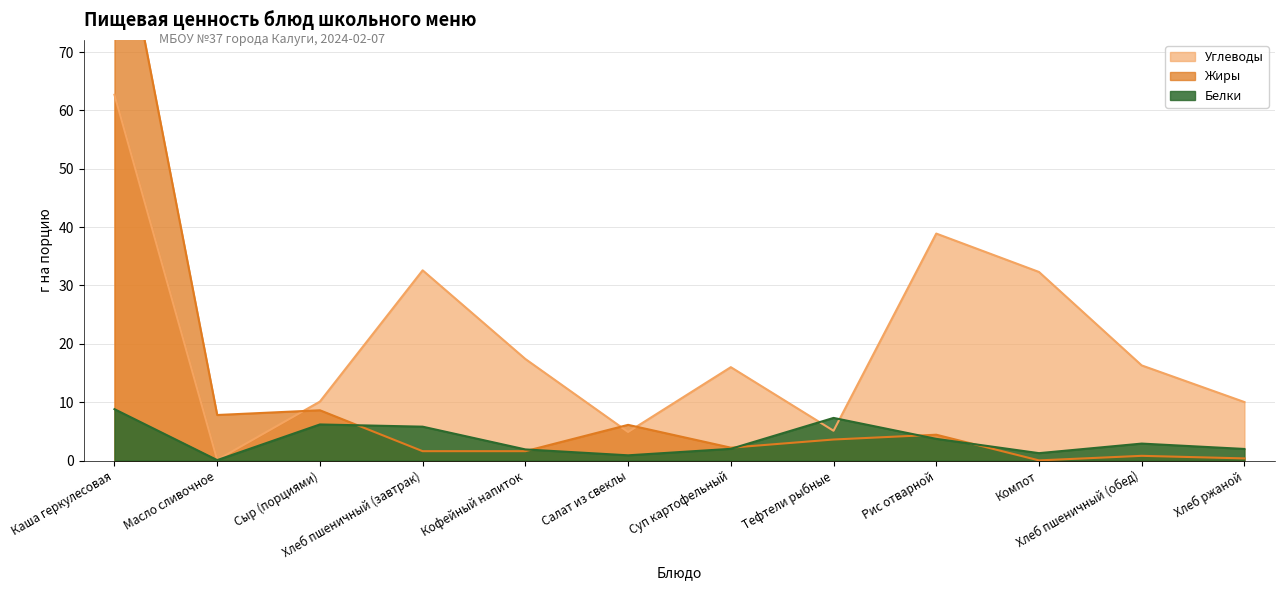

At which category does the chart reach its peak across all series?

Каша геркулесовая